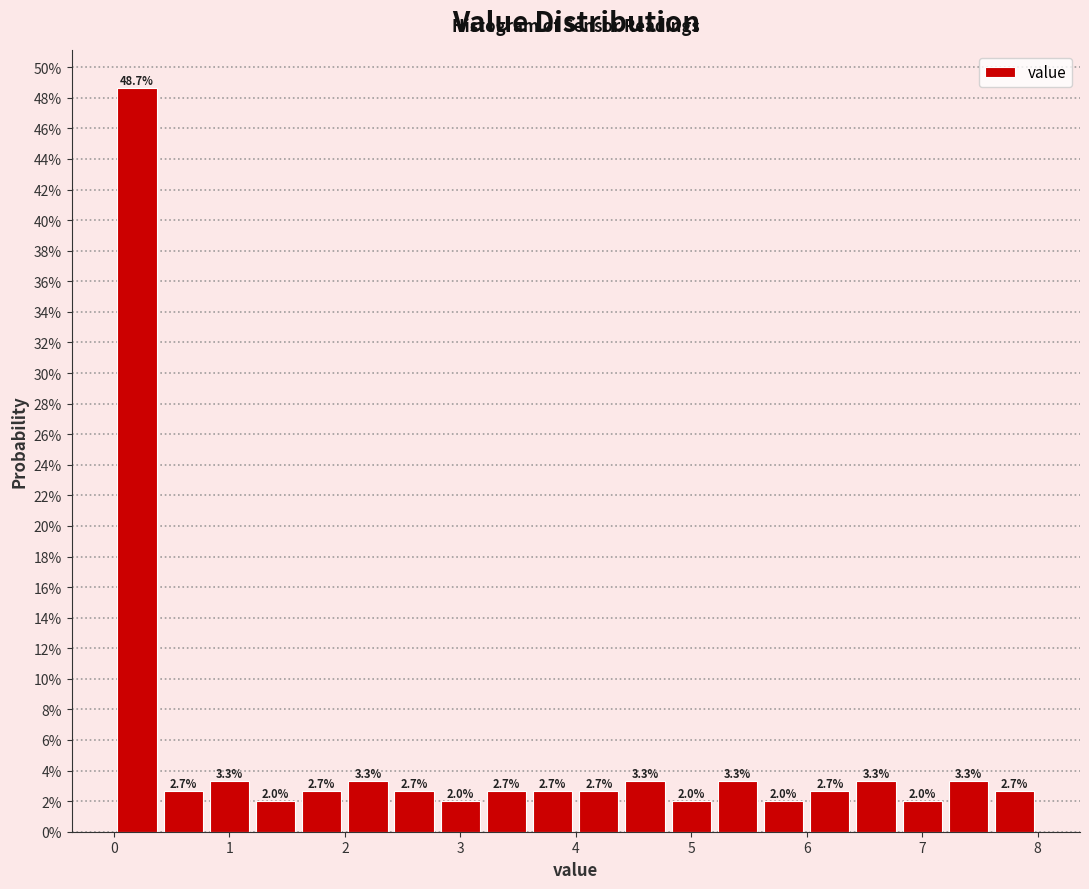

Reading left to right, transcribe this chart: for each bar, give the range it covers on the x-axis and its height.

0.0 to 0.4: 48.7
0.4 to 0.8: 2.7
0.8 to 1.2: 3.3
1.2 to 1.6: 2.0
1.6 to 2.0: 2.7
2.0 to 2.4: 3.3
2.4 to 2.8: 2.7
2.8 to 3.2: 2.0
3.2 to 3.6: 2.7
3.6 to 4.0: 2.7
4.0 to 4.4: 2.7
4.4 to 4.8: 3.3
4.8 to 5.2: 2.0
5.2 to 5.6: 3.3
5.6 to 6.0: 2.0
6.0 to 6.4: 2.7
6.4 to 6.8: 3.3
6.8 to 7.2: 2.0
7.2 to 7.6: 3.3
7.6 to 8.0: 2.7